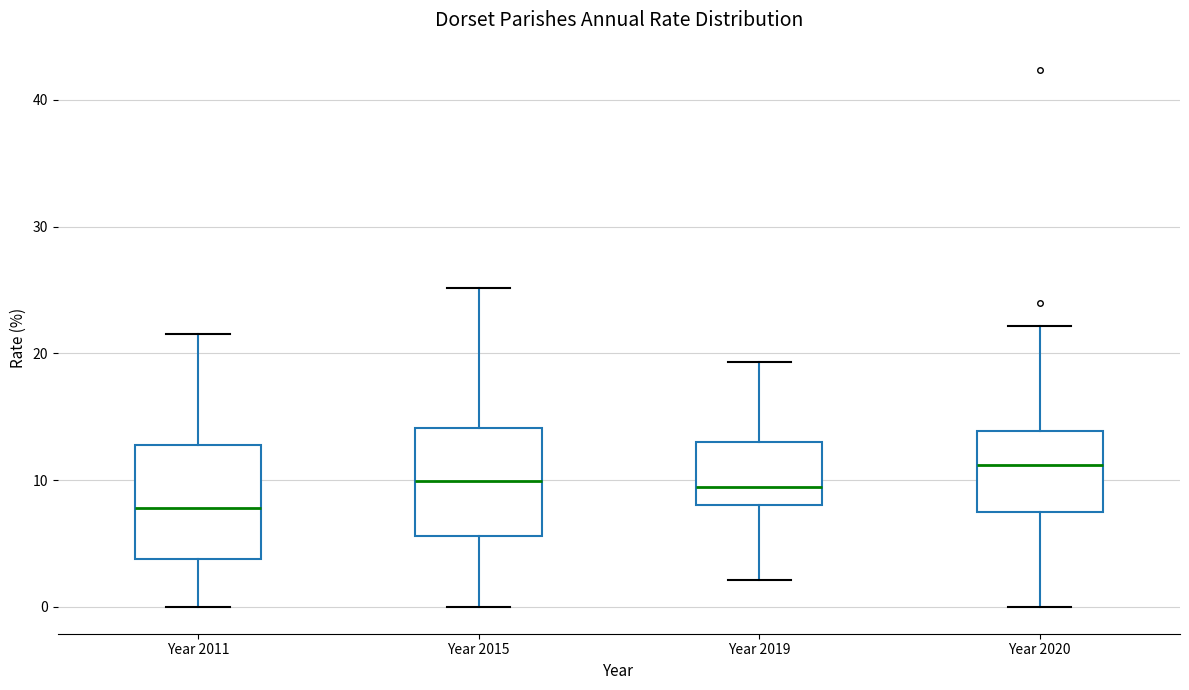

Where is the lower edge of the box for Year 2020 on the y-axis? The values are not printed on the chart, so give them approximately, as read against the axis.

7